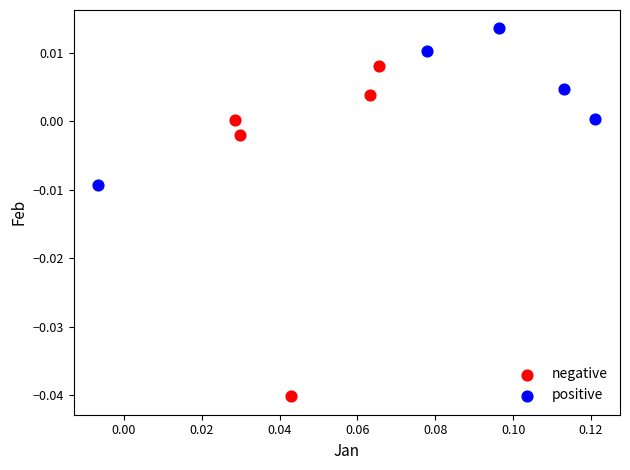

Which series contains the lowest Y value?

negative